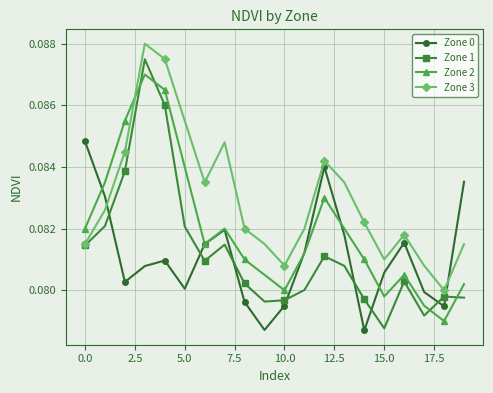

In Zone 2, how many points are lower than both neighbors (excluding endpoints)?

4